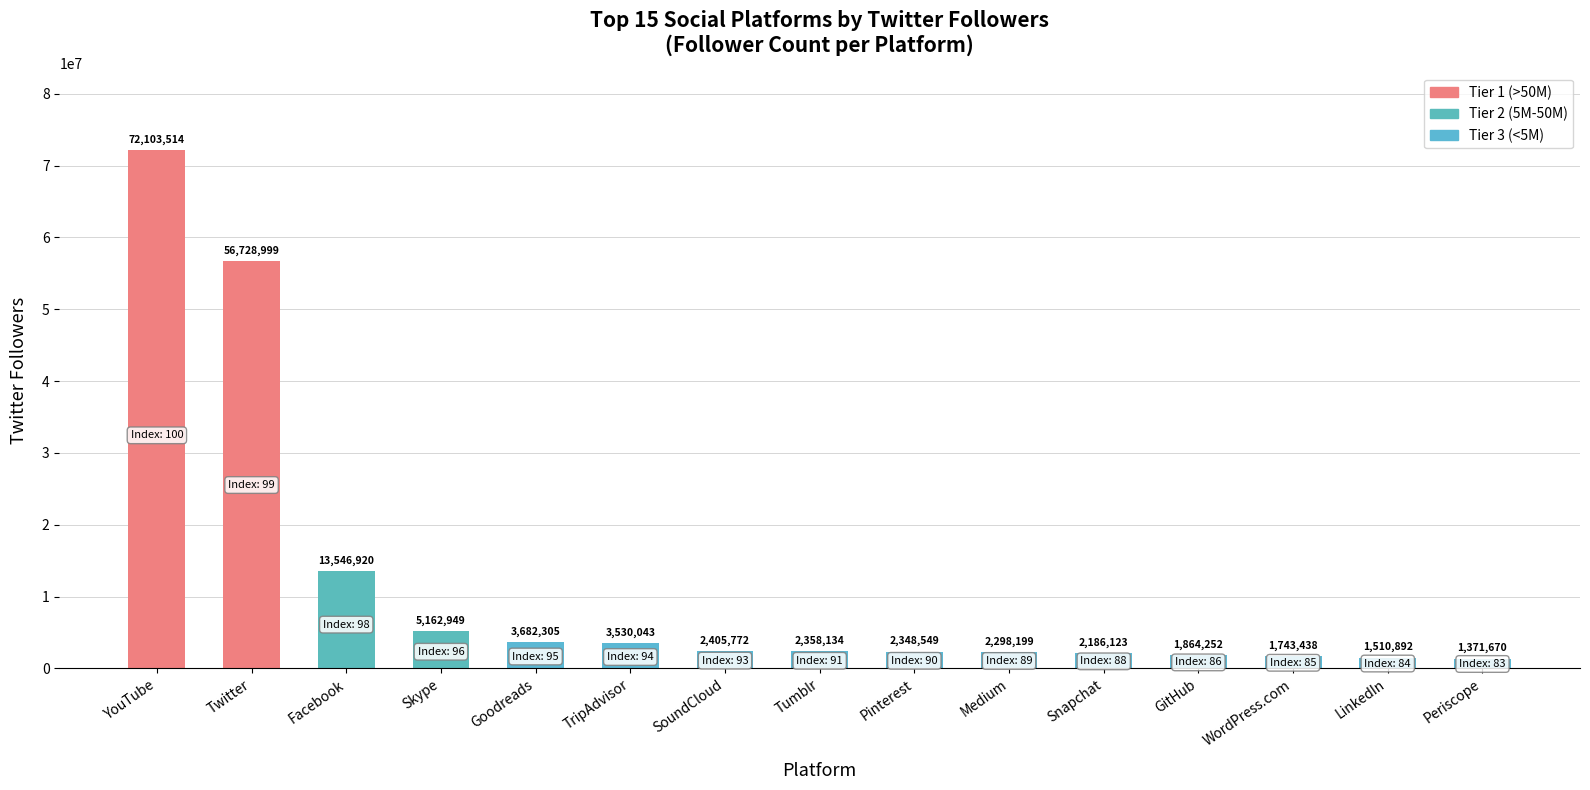

What value does the data have at LinkedIn, to the nearest 10?

1510890